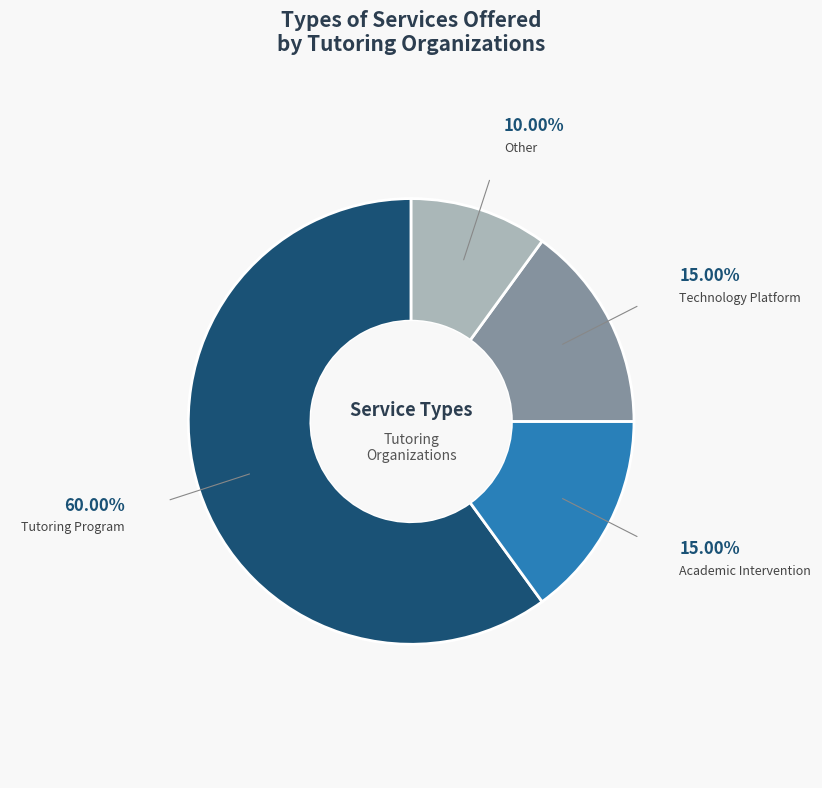

Between Tutoring Program and Other, which is larger?

Tutoring Program